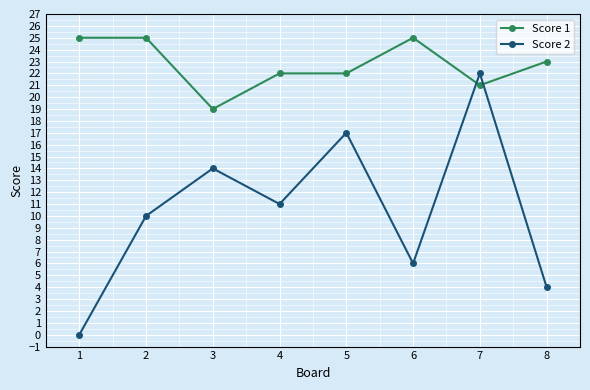

Which series has the widest spread of values?

Score 2